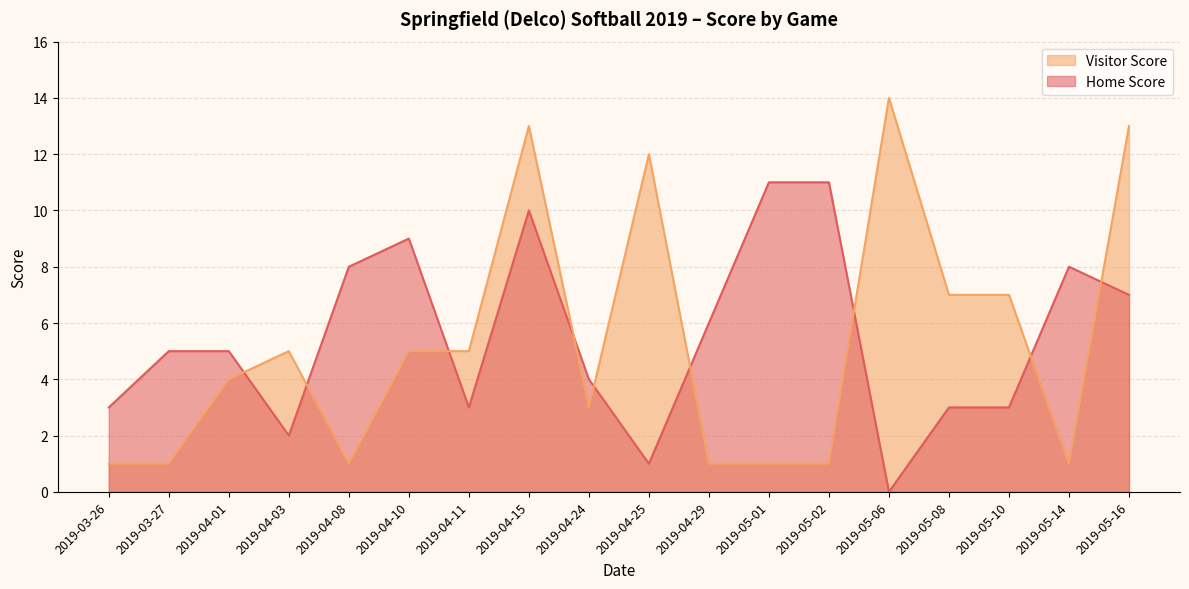

List the series in order of their peak value, lowest first.

Home Score, Visitor Score